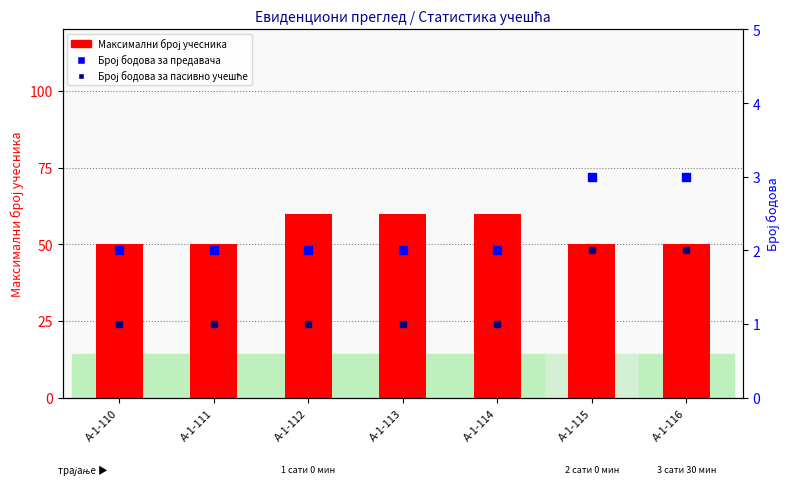

Which series has the largest total across all categories?

Максимални број учесника